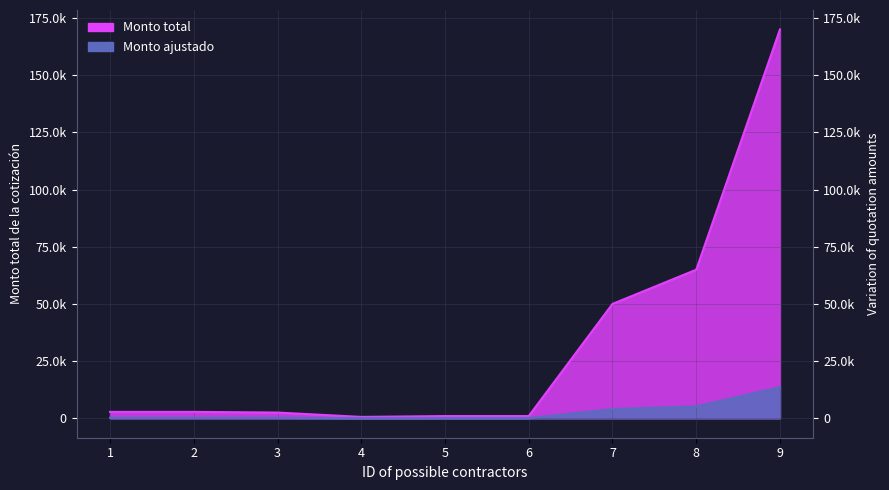

The chart shows a value of 2800.0 at 2. True or false?

True